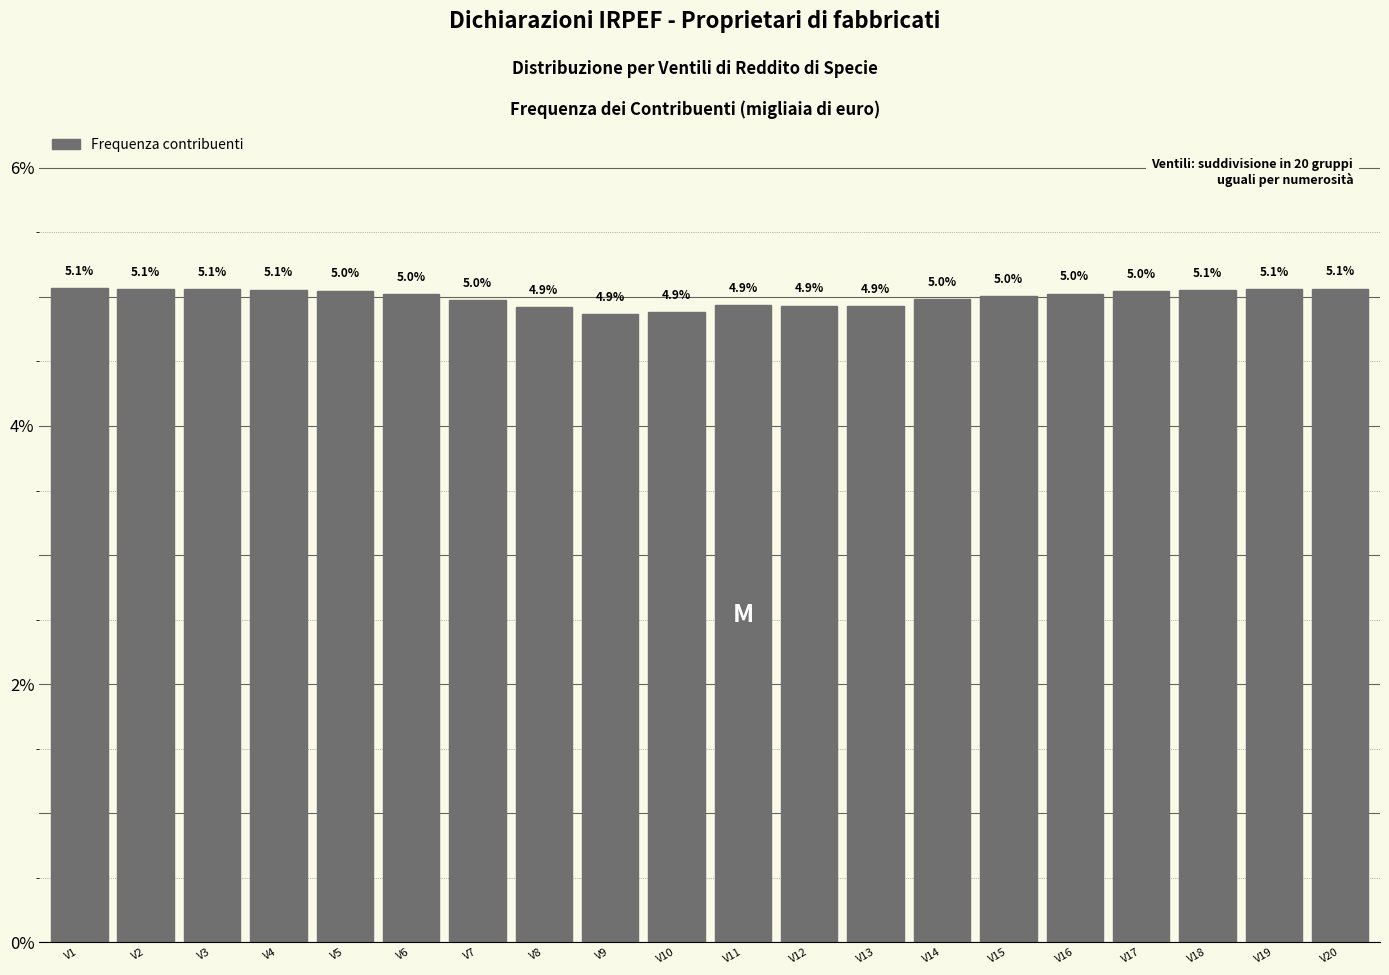

Reading right to left, list all the values displayed in this chart.

V20=5.1	V19=5.1	V18=5.1	V17=5.0	V16=5.0	V15=5.0	V14=5.0	V13=4.9	V12=4.9	V11=4.9	V10=4.9	V9=4.9	V8=4.9	V7=5.0	V6=5.0	V5=5.0	V4=5.1	V3=5.1	V2=5.1	V1=5.1